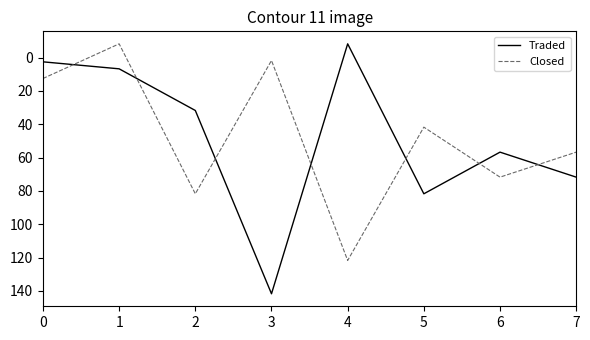

At which category is the sum across all series the highest?

3